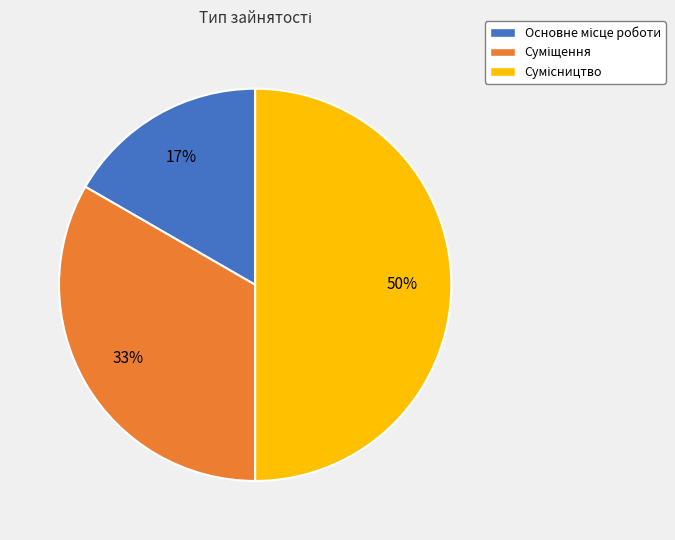

To the nearest percent, what is the average slice percentage?

33%